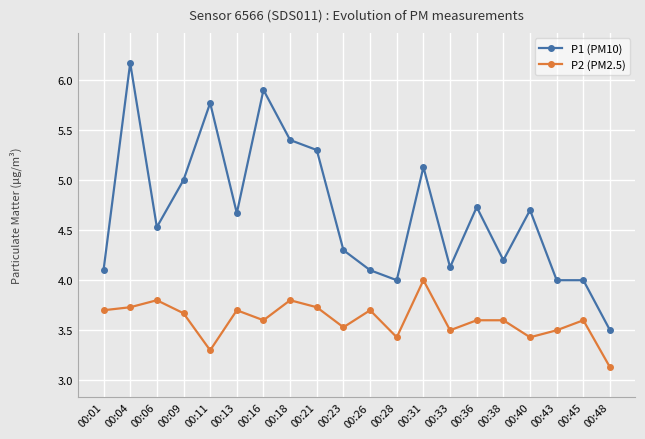

True or false: P2 (PM2.5) and P1 (PM10) intersect in this chart.

False